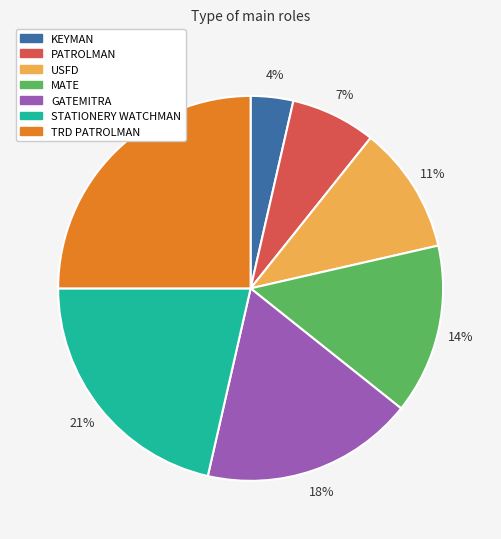

To the nearest percent, what is the difference between the largest and smallest slice percentages?

21%